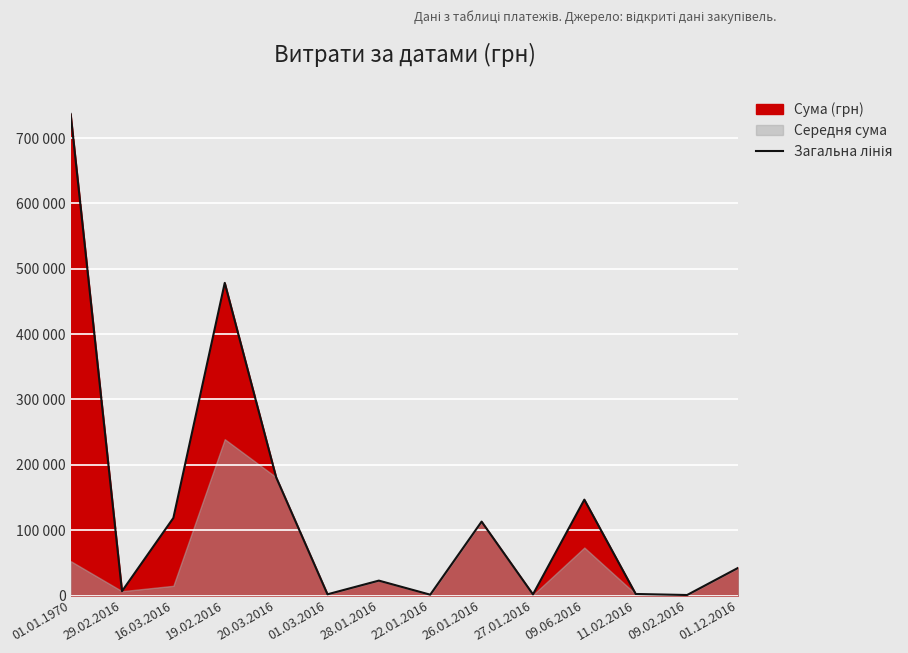

At which label is the value closest to 368874?

19.02.2016